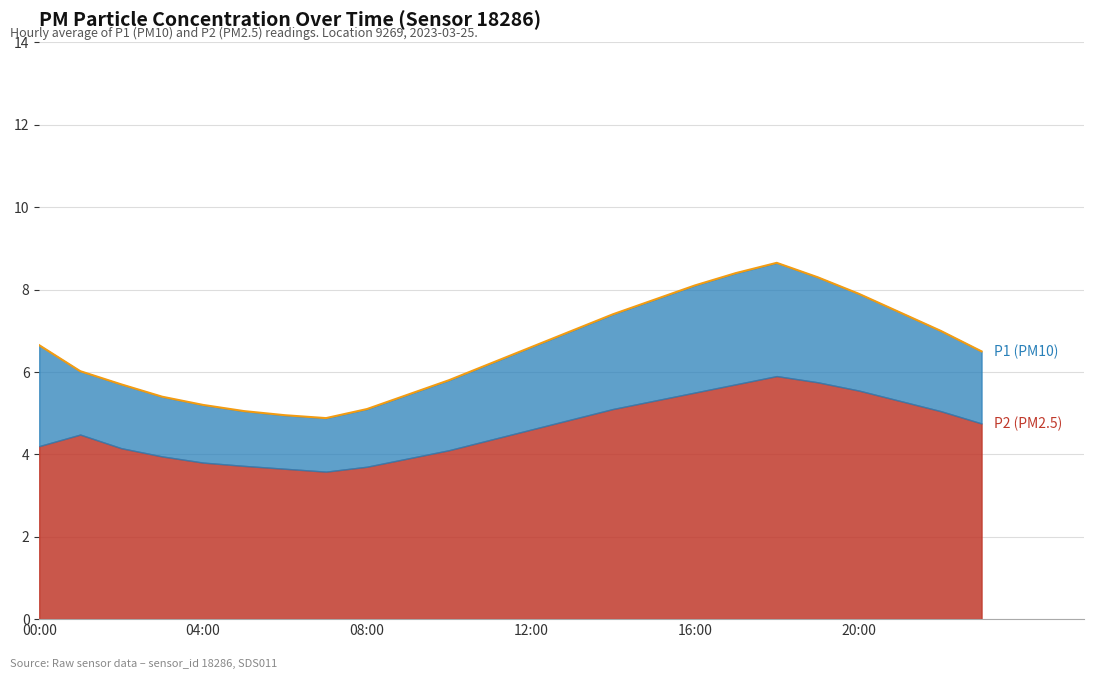

List the labels in order of value, smallest first.

07:00, 06:00, 05:00, 08:00, 04:00, 03:00, 09:00, 02:00, 10:00, 01:00, 11:00, 23:00, 12:00, 00:00, 13:00, 22:00, 14:00, 21:00, 15:00, 20:00, 16:00, 19:00, 17:00, 18:00